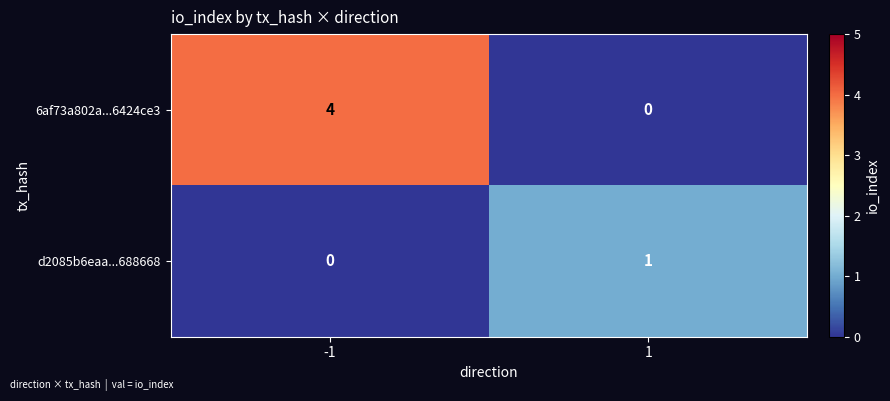

What is the maximum value shown in the chart?

4